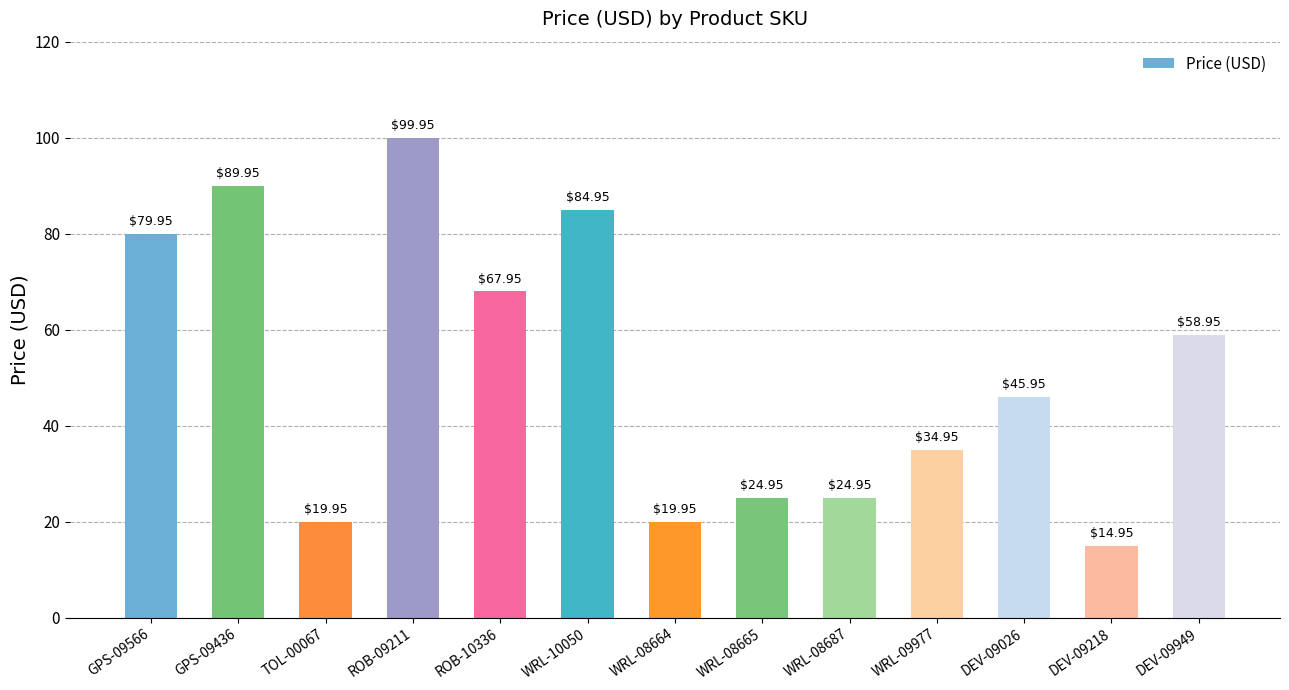

How many distinct data groups are displayed?

1